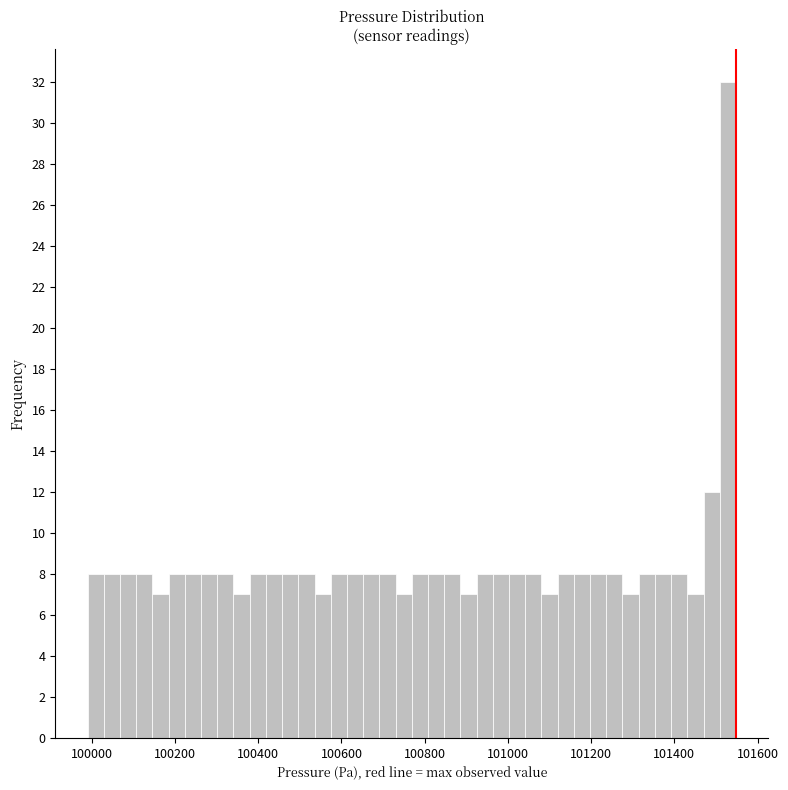

Around what value on the x-axis is the tallest bar? Give the approximate position of its centre, as read against the axis.

101520